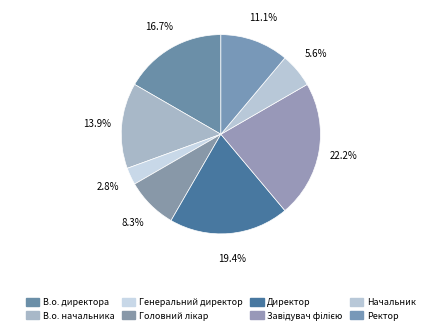

Is the sum of В.о. начальника and Начальник greater than half?

No